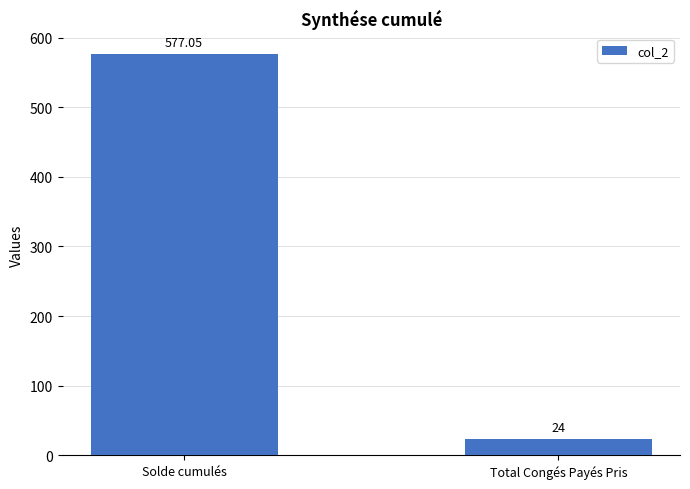

Which has a higher value, Total Congés Payés Pris or Solde cumulés?

Solde cumulés